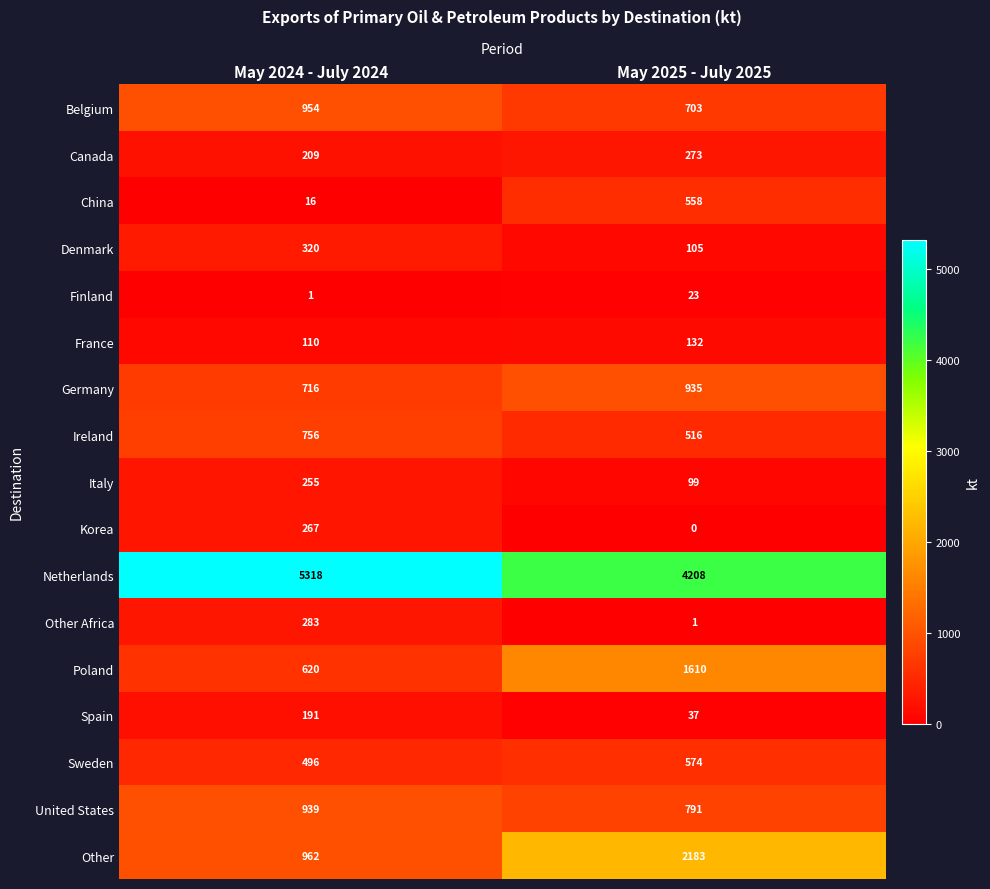

Count the number of categories in the chart.

2